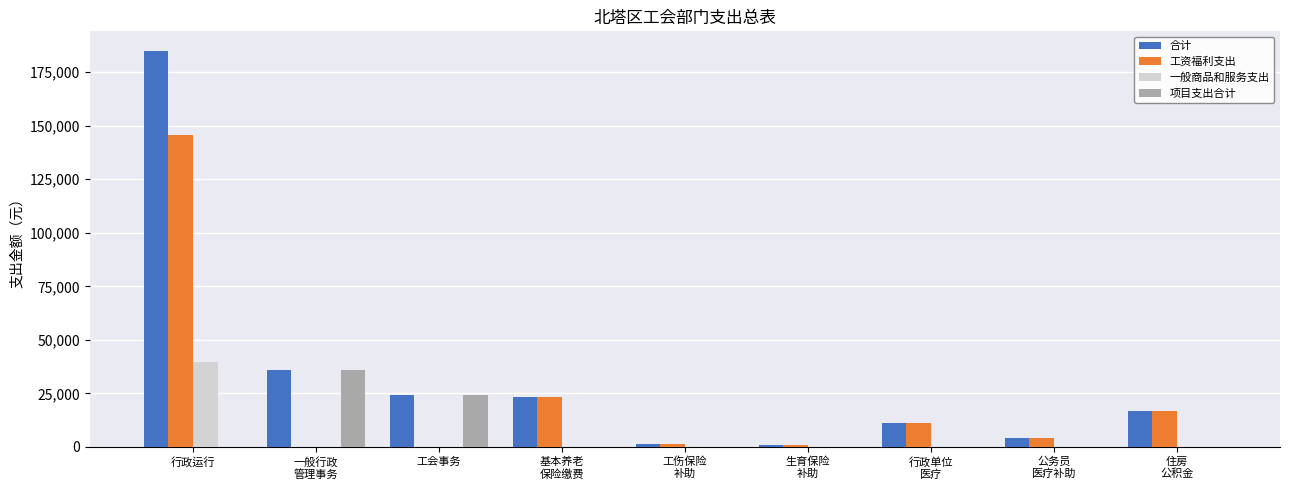

Which series has the largest total across all categories?

合计